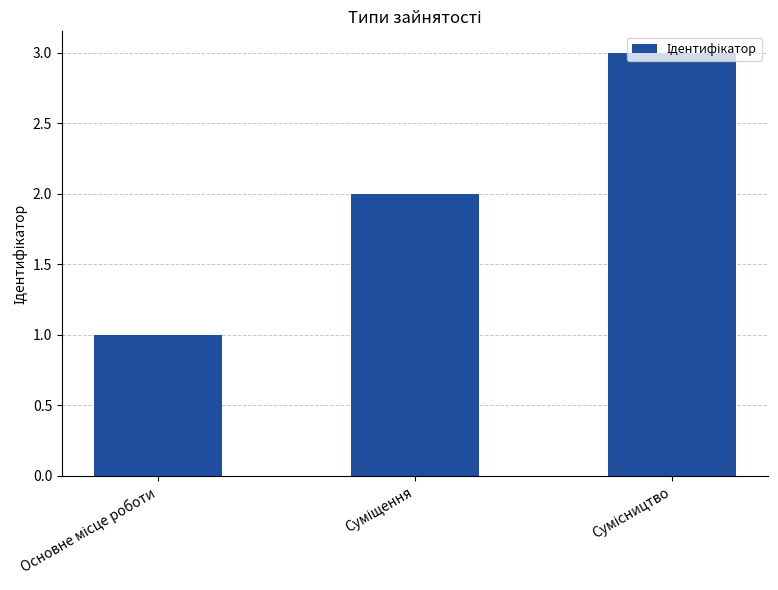

What is the difference between the second highest and minimum values?

1